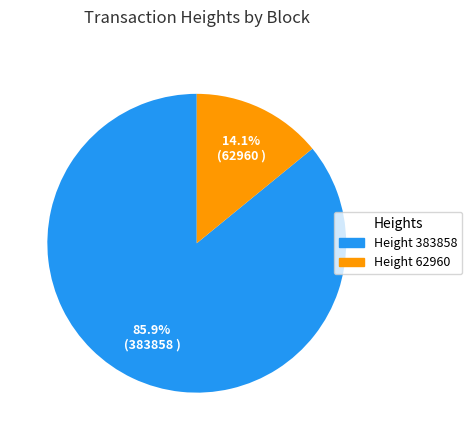

How many slices are in this pie chart?

2